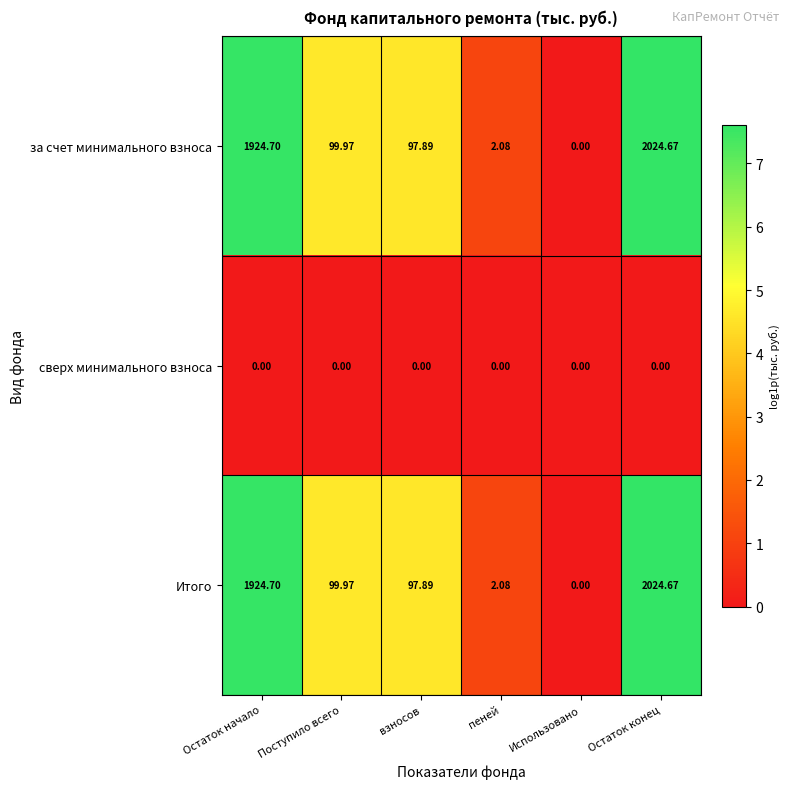

Is the value of сверх минимального взноса at Поступило всего greater than the value of Итого at взносов?

No